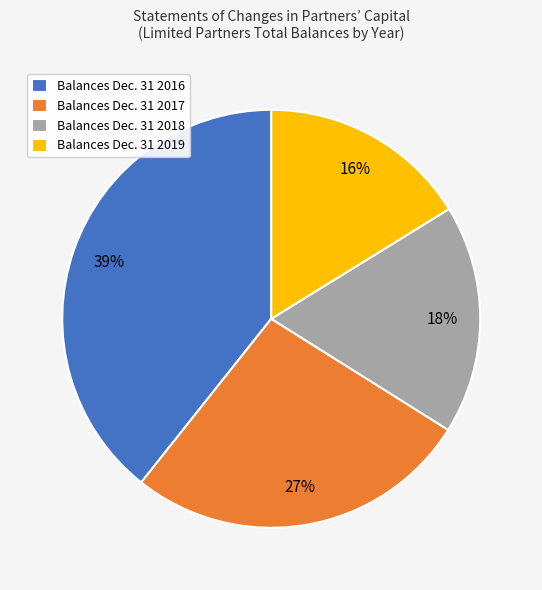

What is the ratio of the value at Balances Dec. 31 2016 to the value at Balances Dec. 31 2019?

2.4